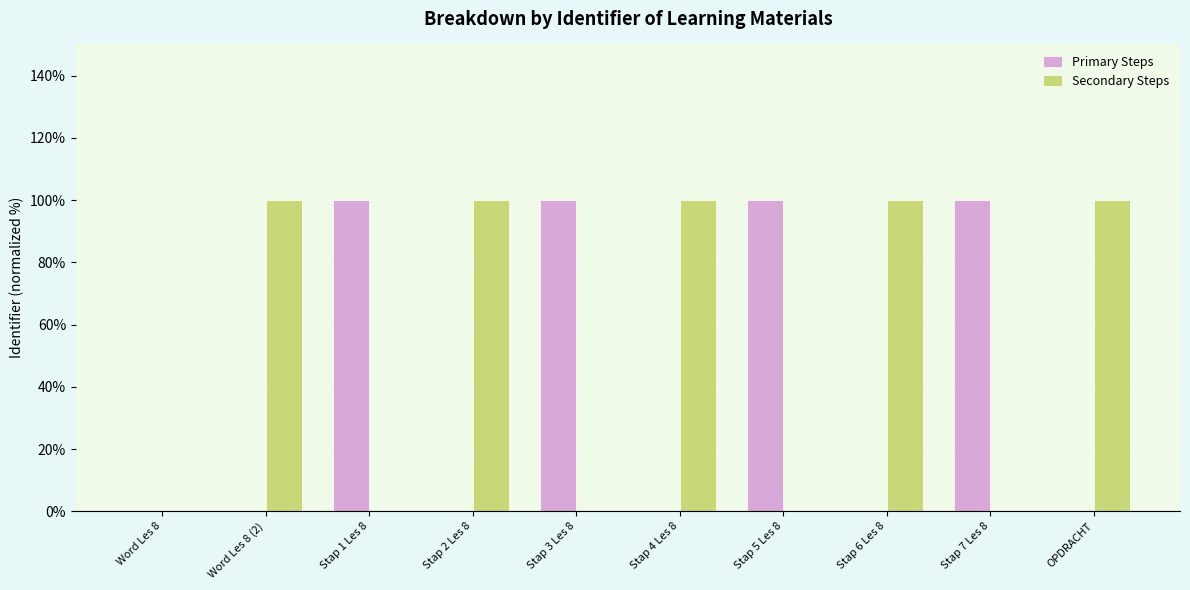

Between Word Les 8 and OPDRACHT, which series saw the biggest shift?

Secondary Steps